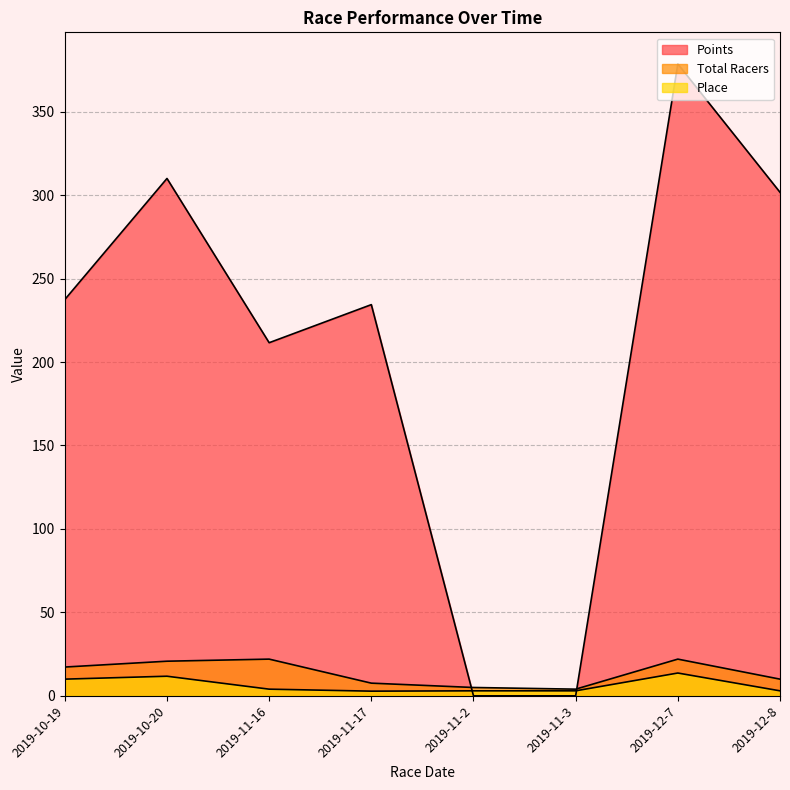

How many lines are shown in the chart?

3